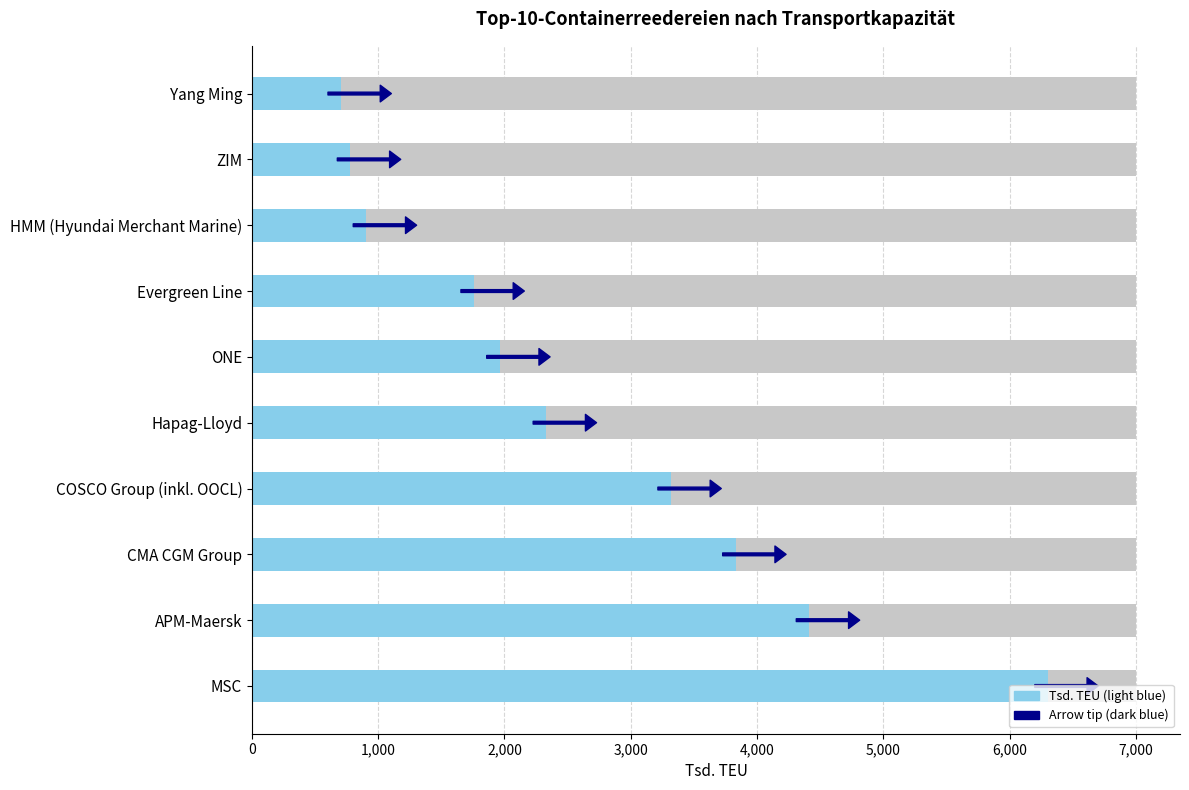

List the labels in order of value, largest first.

MSC, APM-Maersk, CMA CGM Group, COSCO Group (inkl. OOCL), Hapag-Lloyd, ONE, Evergreen Line, HMM (Hyundai Merchant Marine), ZIM, Yang Ming